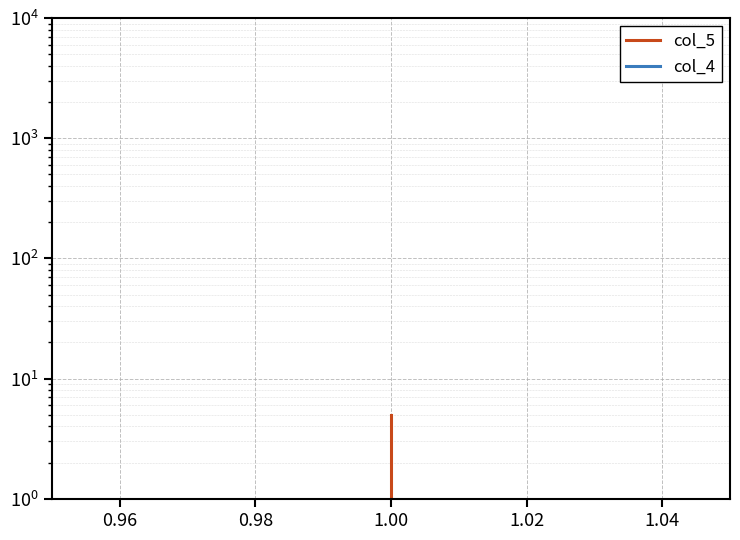

Reading left to right, list all the values displayed in this chart.

col_5: 1	2	3	4	5
col_4: 1	1	1	1	1